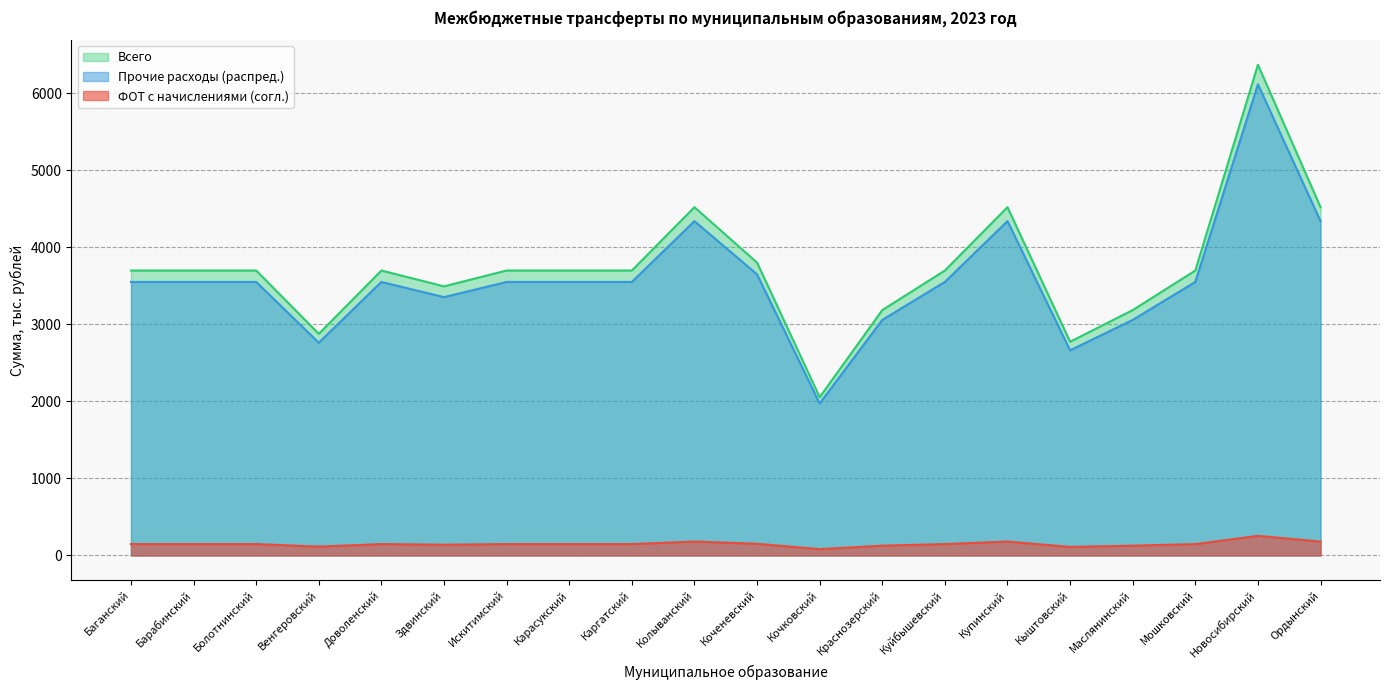

Read the Прочие расходы (распред.) value at Кочковский.

1971.7